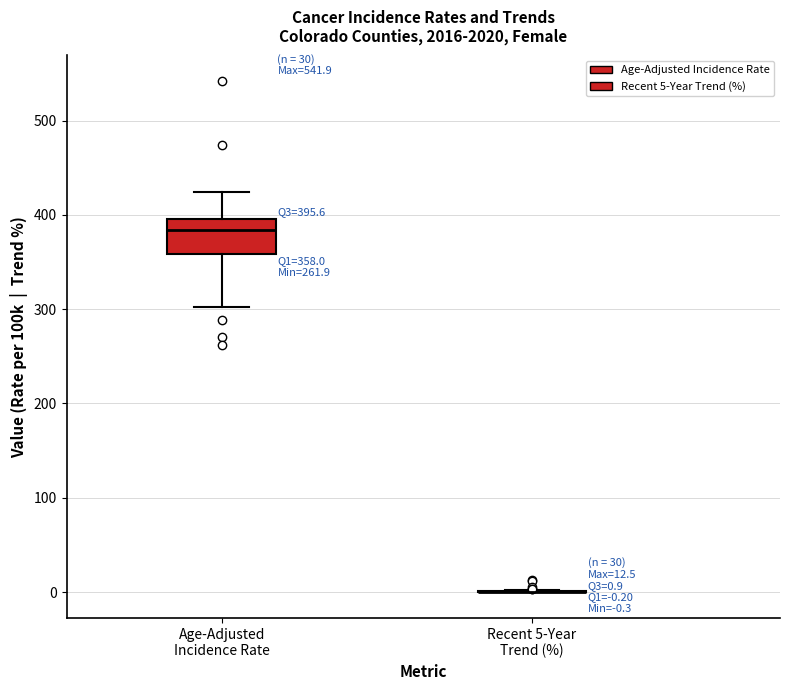

Which box is the tallest, from its lower edge to its upper edge?

Age-Adjusted Incidence Rate